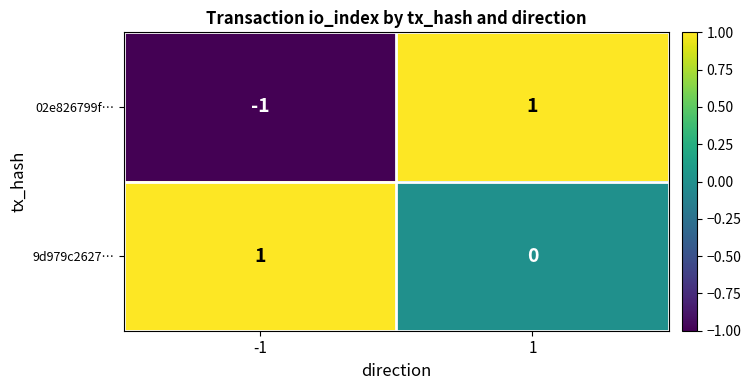

Reading right to left, list all the values displayed in this chart.

02e826799f…: 1=1	-1=-1
9d979c2627…: 1=0	-1=1